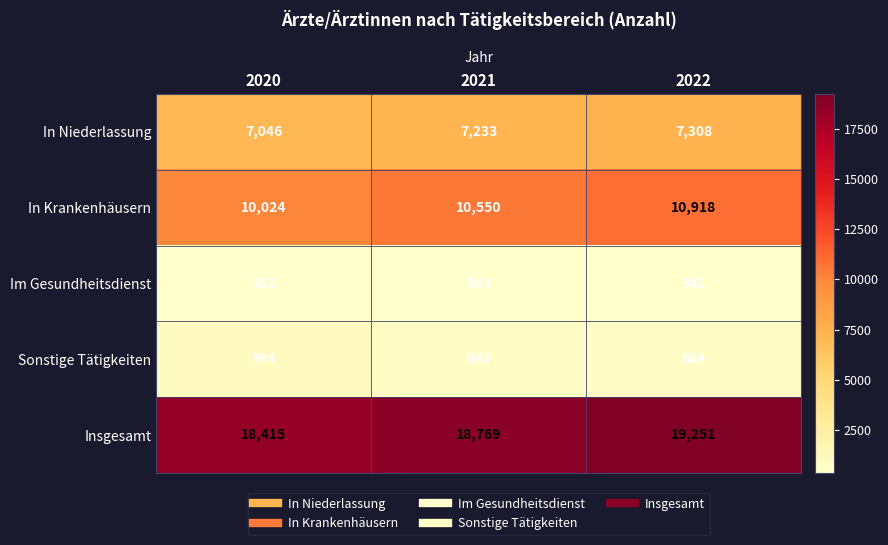

How many categories are shown in the chart?

3